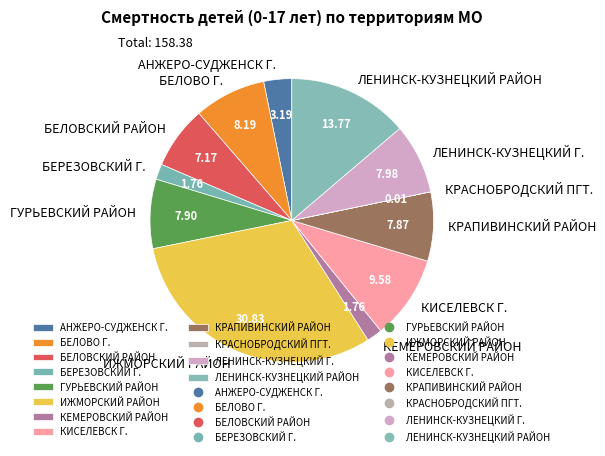

Which slice is the largest?

ИЖМОРСКИЙ РАЙОН